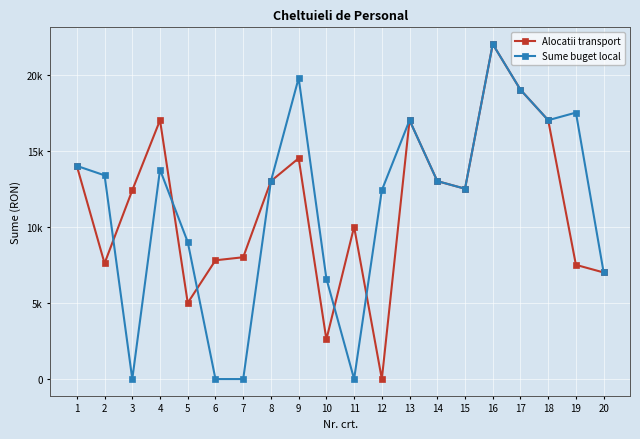

At 3, list the series in order from smallest to largest.

Sume buget local, Alocatii transport